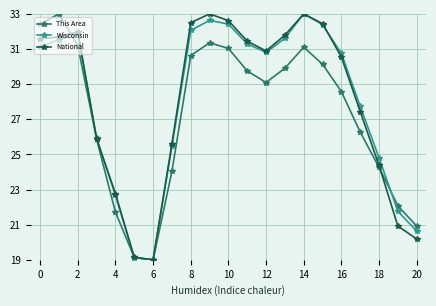

How many lines are shown in the chart?

3